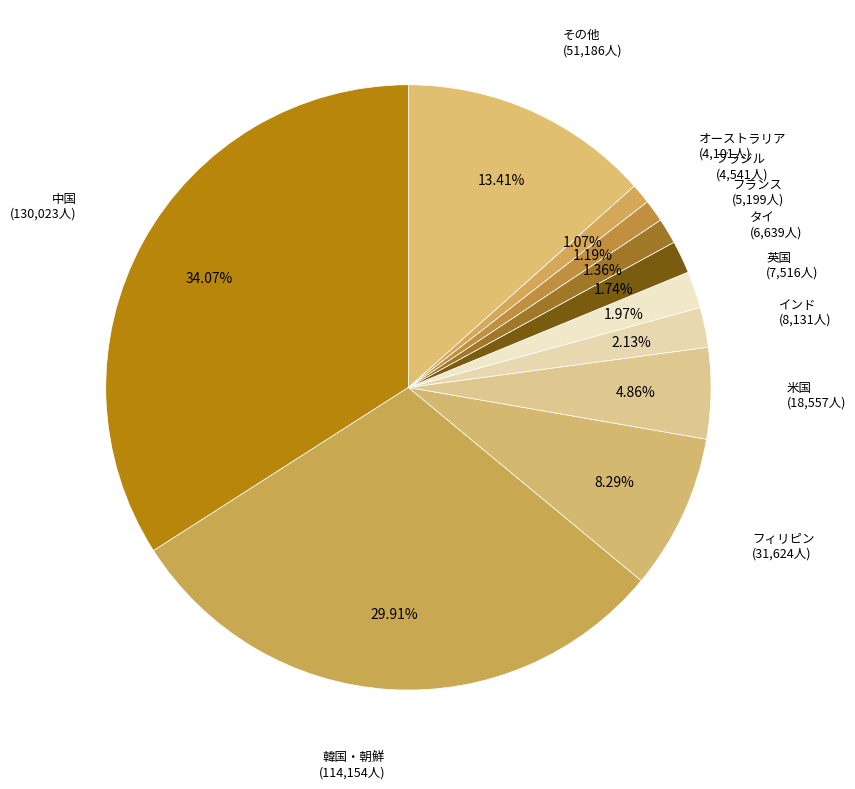

Count the number of slices in the pie.

11